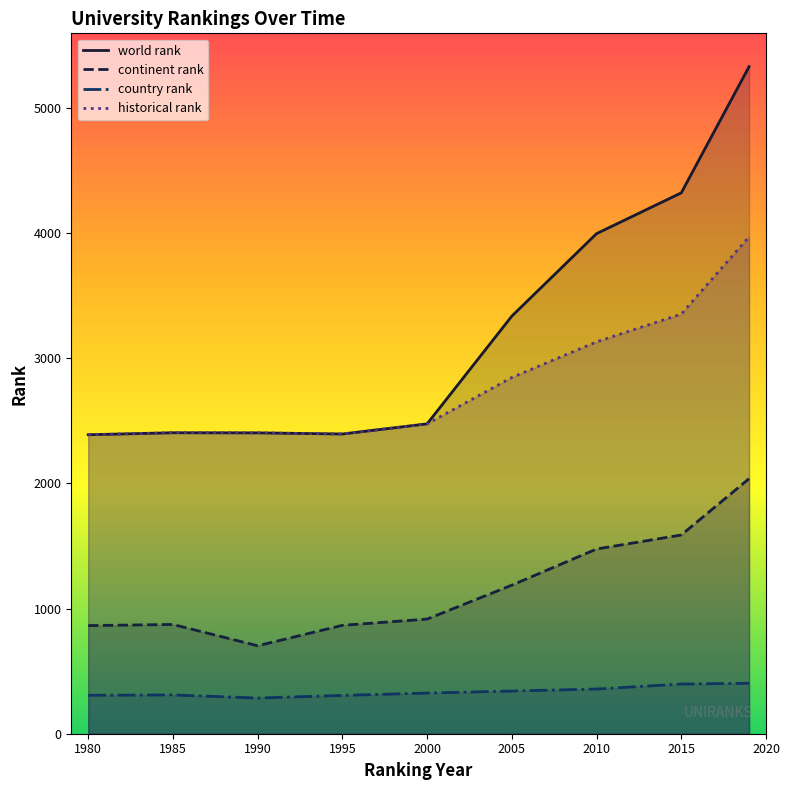

Between 2015 and 1995, which is larger?

2015